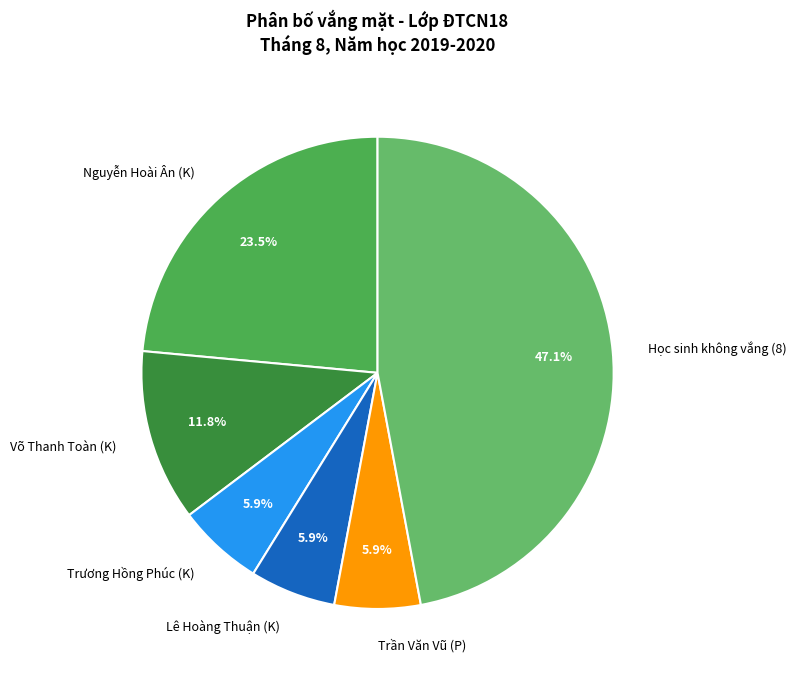

Which slice is the largest?

Học sinh không vắng (8)